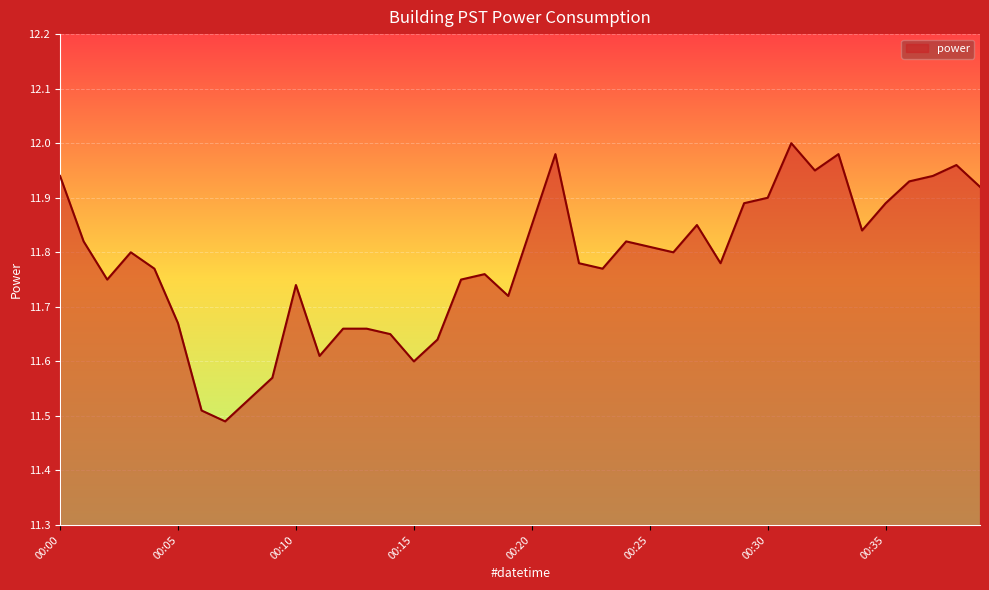

What is the difference between the maximum and minimum values?

0.5